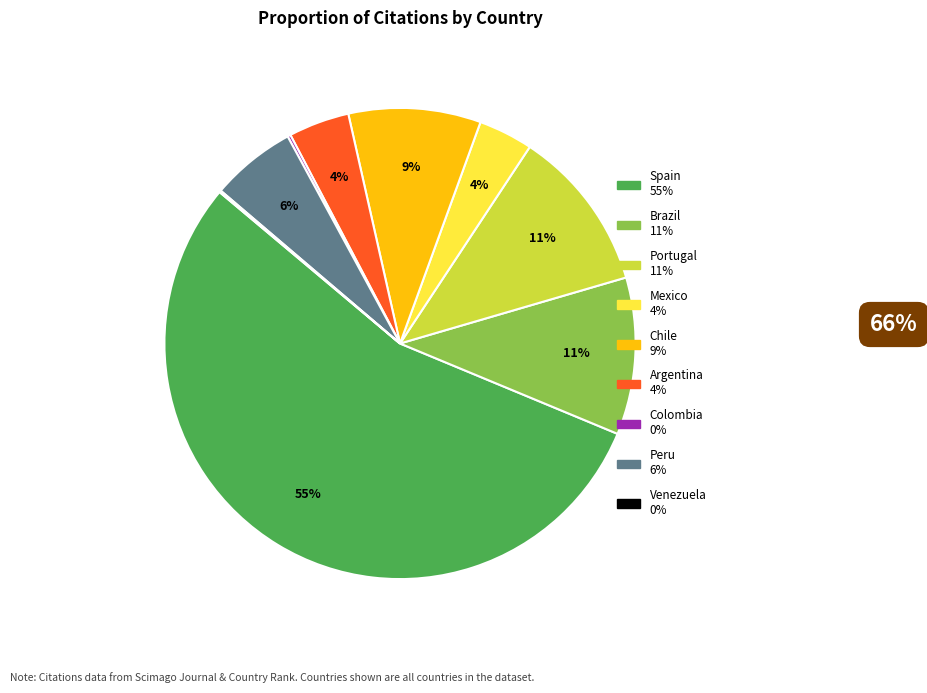

Which category has the biggest portion of the pie?

Spain